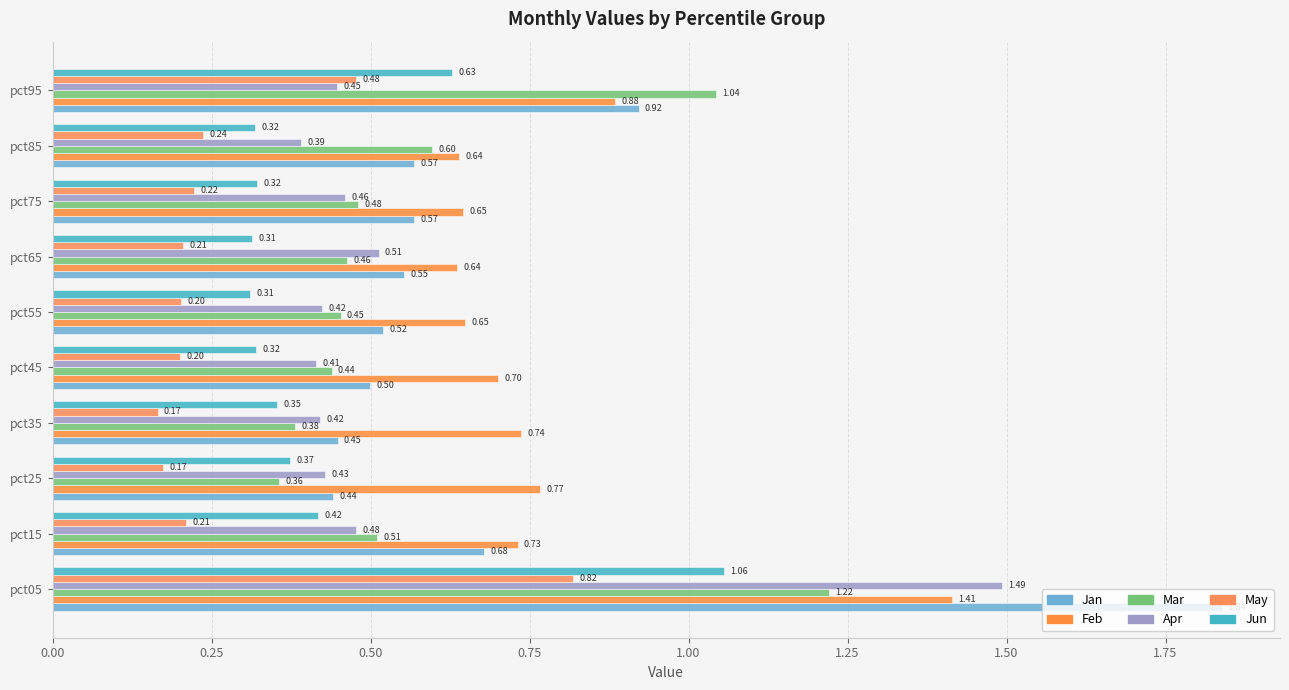

How many distinct data groups are displayed?

6